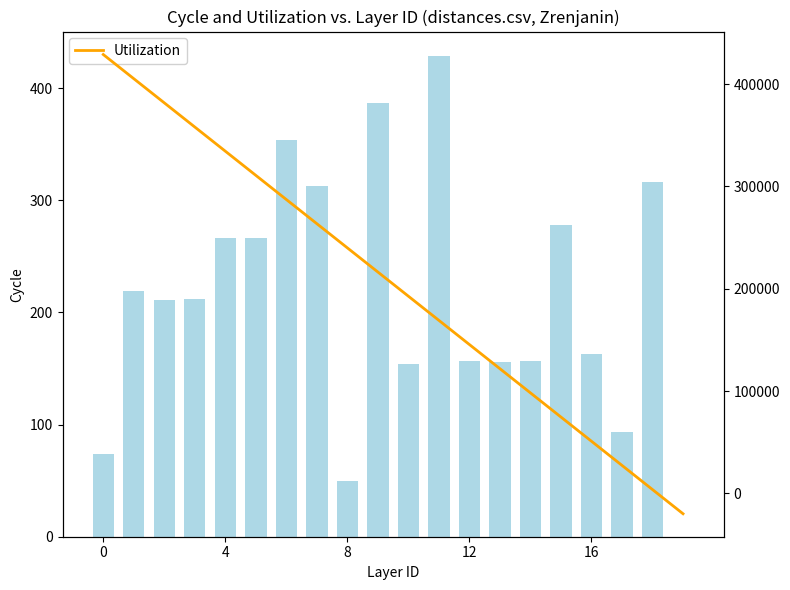

What is the total value across all series at 5?

311108.1